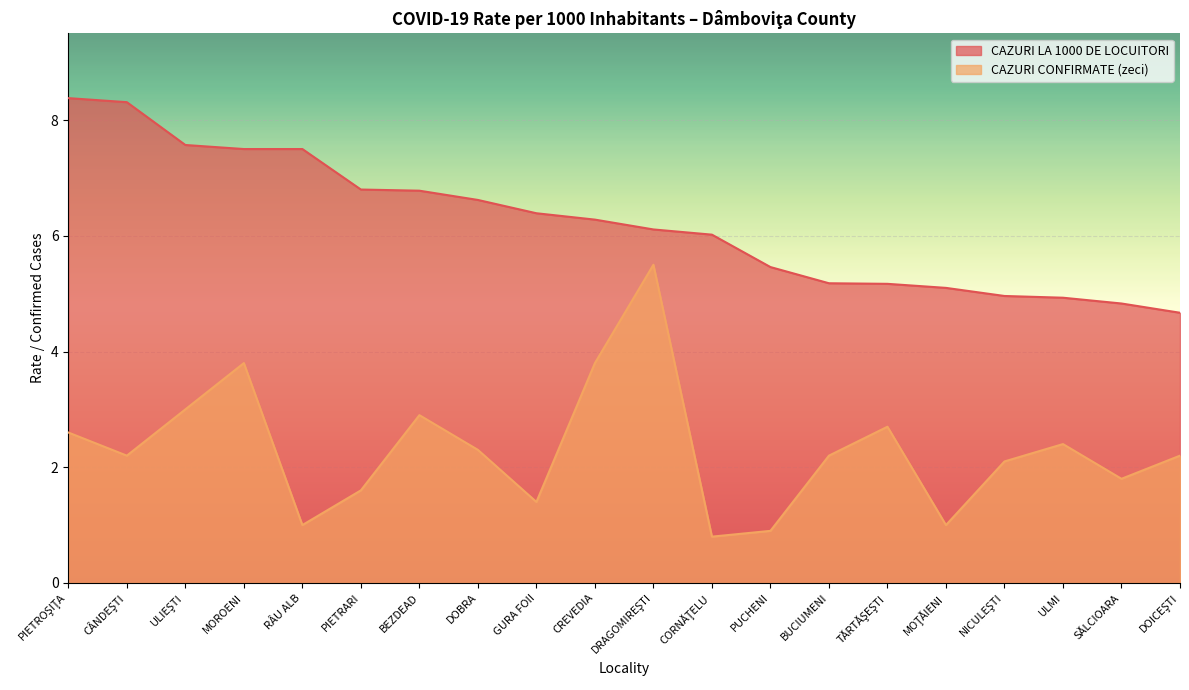

What position from the left is MOROENI?

4